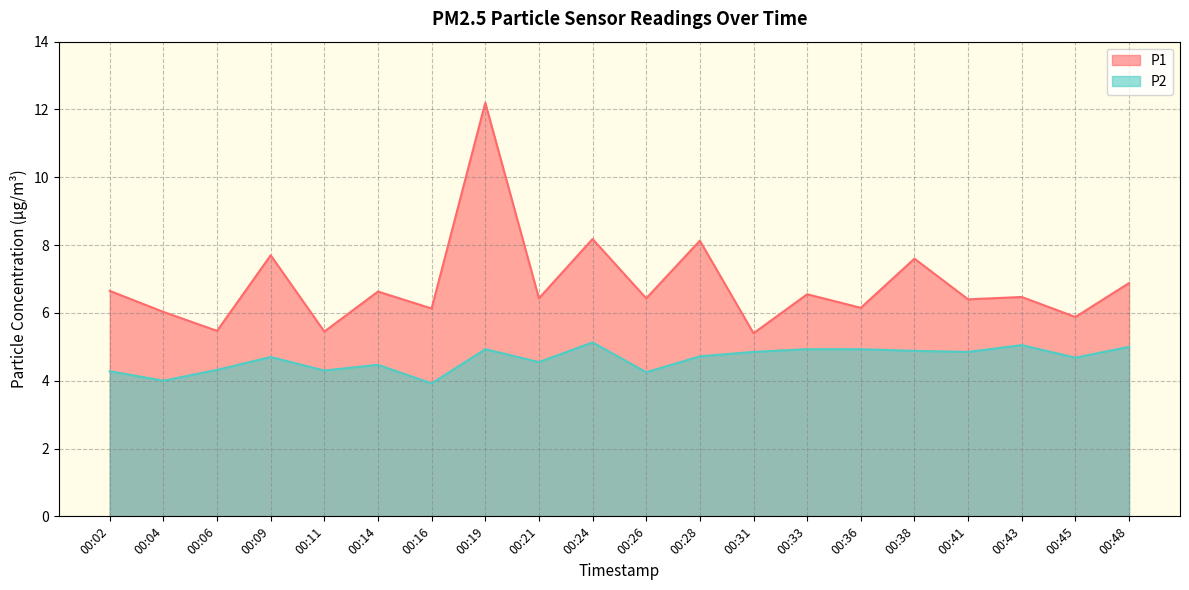

What is the smallest value displayed?

3.9